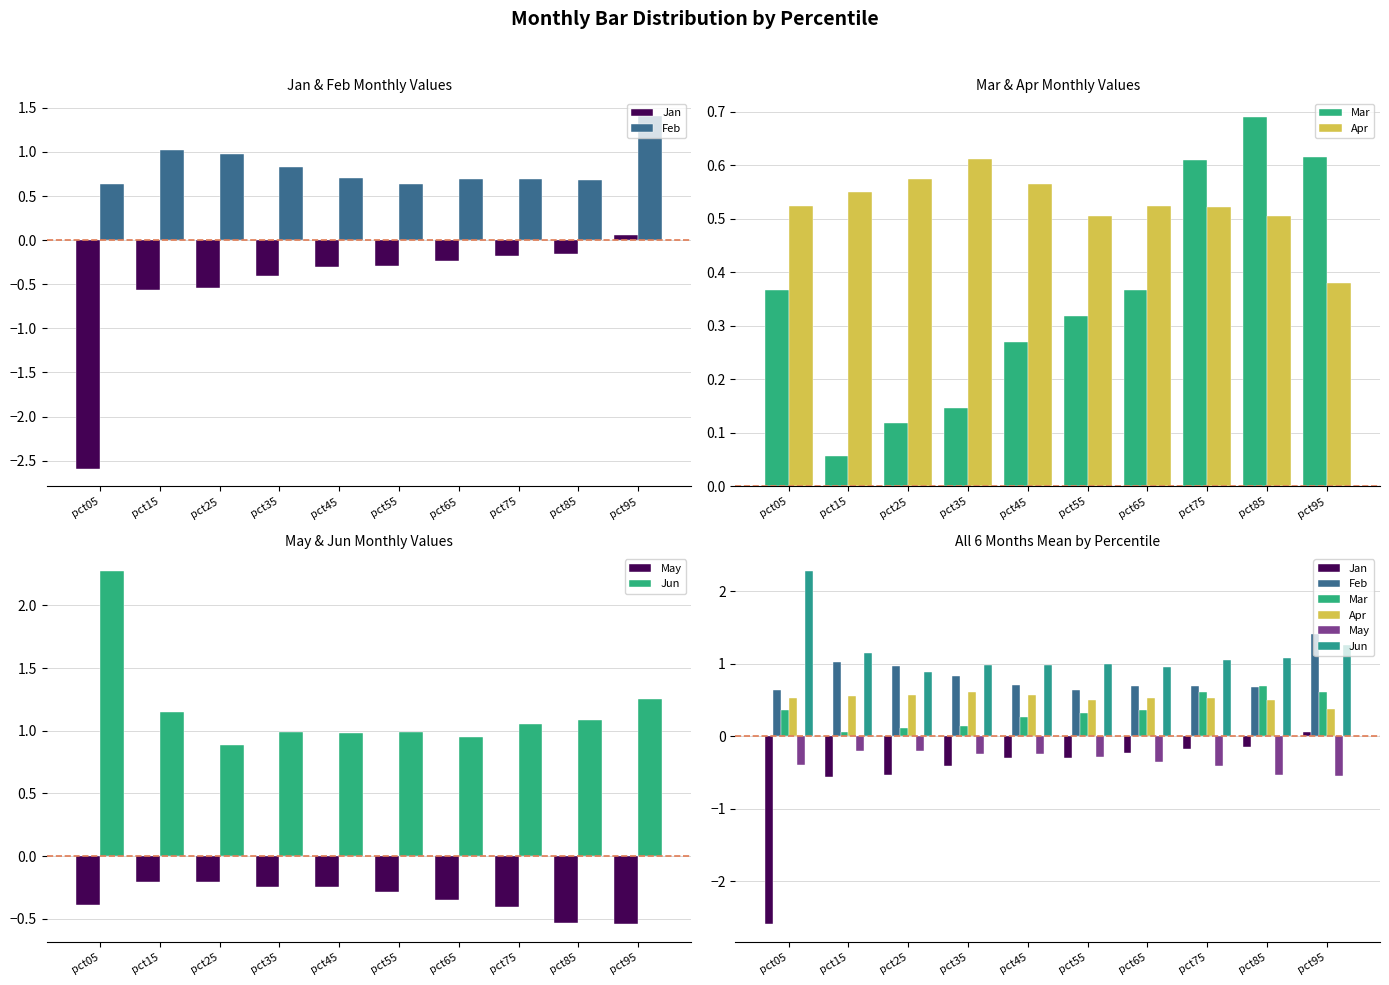

What is the value of the May bar at the 5th from the left?

-0.2